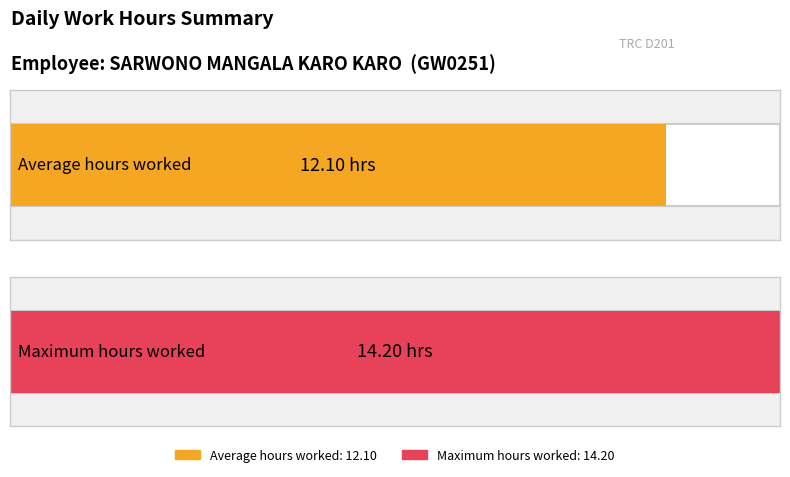

Are the bars horizontal?

Yes